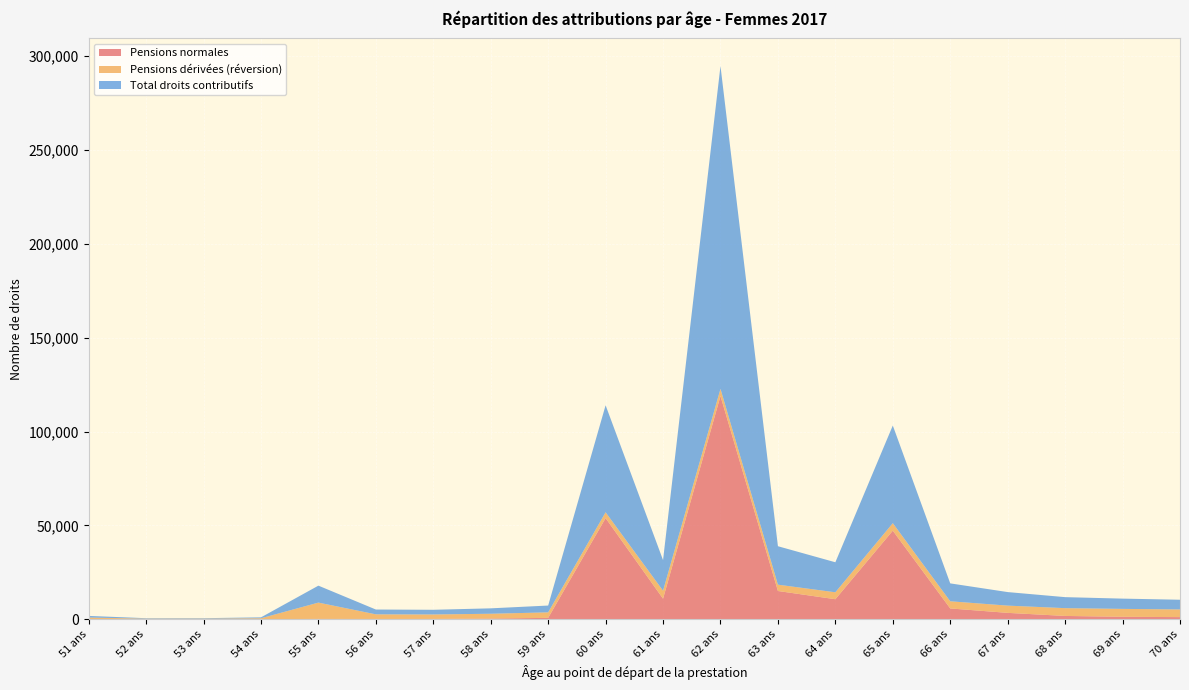

Reading left to right, extract all data points from this chart.

Pensions normales: 51 ans=0	52 ans=0	53 ans=0	54 ans=0	55 ans=123	56 ans=98	57 ans=112	58 ans=318	59 ans=681	60 ans=53849	61 ans=10900	62 ans=118905	63 ans=15003	64 ans=10621	65 ans=47163	66 ans=5699	67 ans=3345	68 ans=1707	69 ans=1256	70 ans=1080
Pensions dérivées (réversion): 51 ans=860	52 ans=251	53 ans=257	54 ans=472	55 ans=8696	56 ans=2461	57 ans=2378	58 ans=2556	59 ans=2936	60 ans=3106	61 ans=4261	62 ans=3819	63 ans=3367	64 ans=3691	65 ans=3989	66 ans=3822	67 ans=3863	68 ans=4152	69 ans=4210	70 ans=4091
Total droits contributifs: 51 ans=860	52 ans=251	53 ans=257	54 ans=472	55 ans=9031	56 ans=2565	57 ans=2496	58 ans=2880	59 ans=3628	60 ans=57025	61 ans=16302	62 ans=172065	63 ans=20493	64 ans=15999	65 ans=52041	66 ans=9538	67 ans=7214	68 ans=5864	69 ans=5467	70 ans=5172